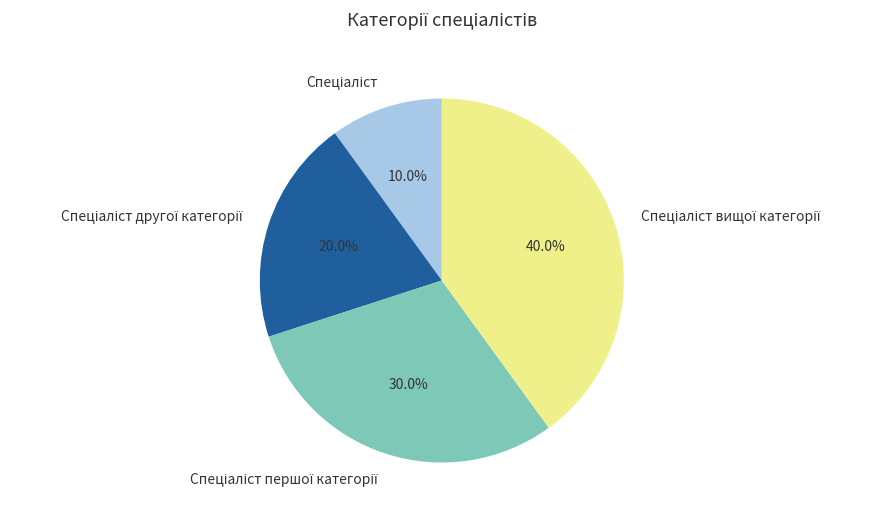

Is there any slice that represents more than half of the pie?

No